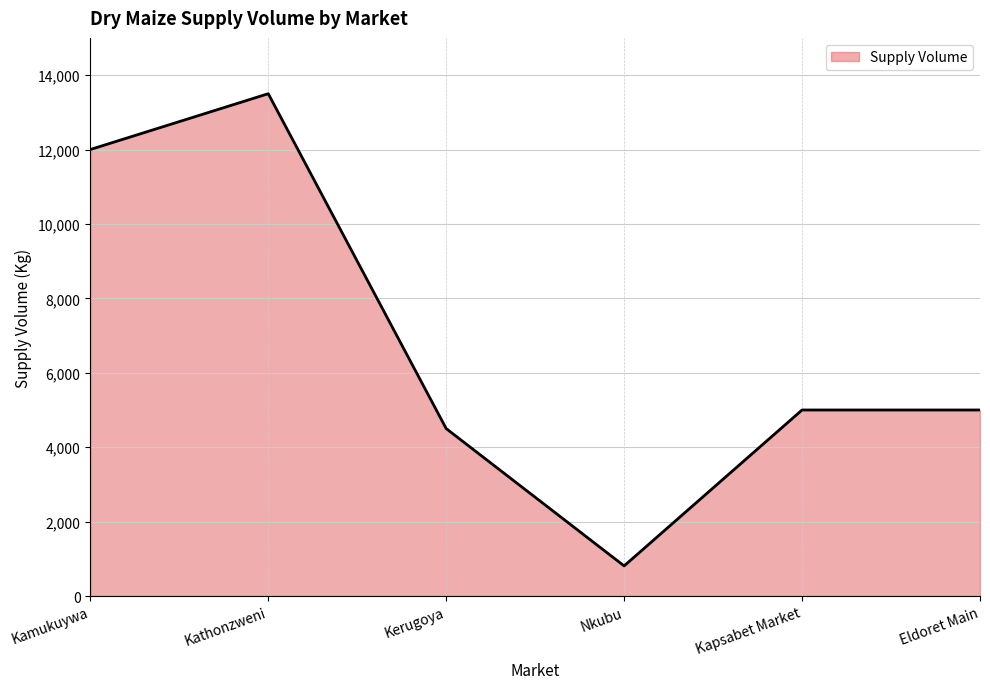

True or false: the data shows 810 at Nkubu.

True